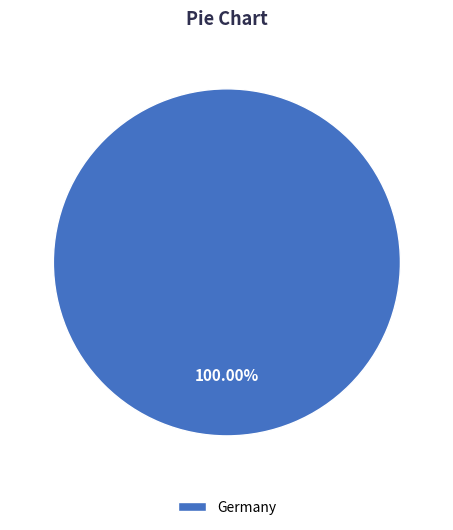

Which category accounts for the majority?

Germany